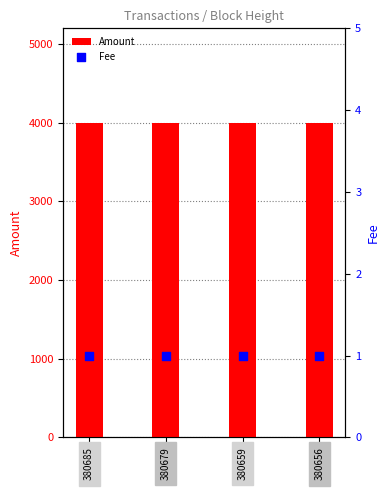

At how many categories does at least one series exceed 1800?

4